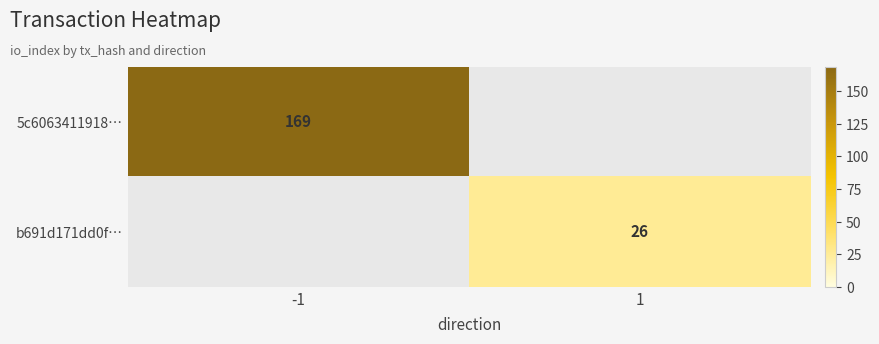

Is the value of b691d171dd0f… at 1 greater than the value of 5c6063411918… at -1?

No